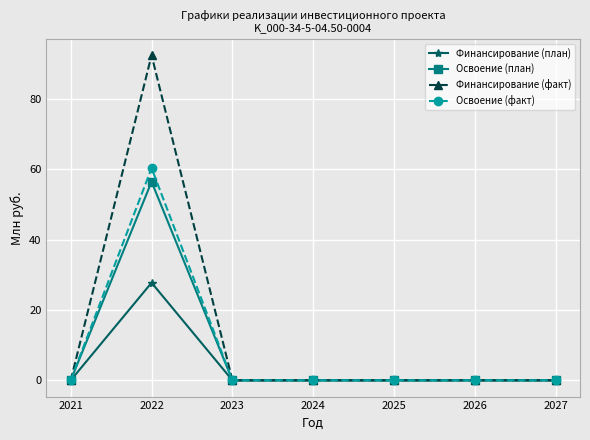

Which series has the largest total across all categories?

Финансирование (факт)